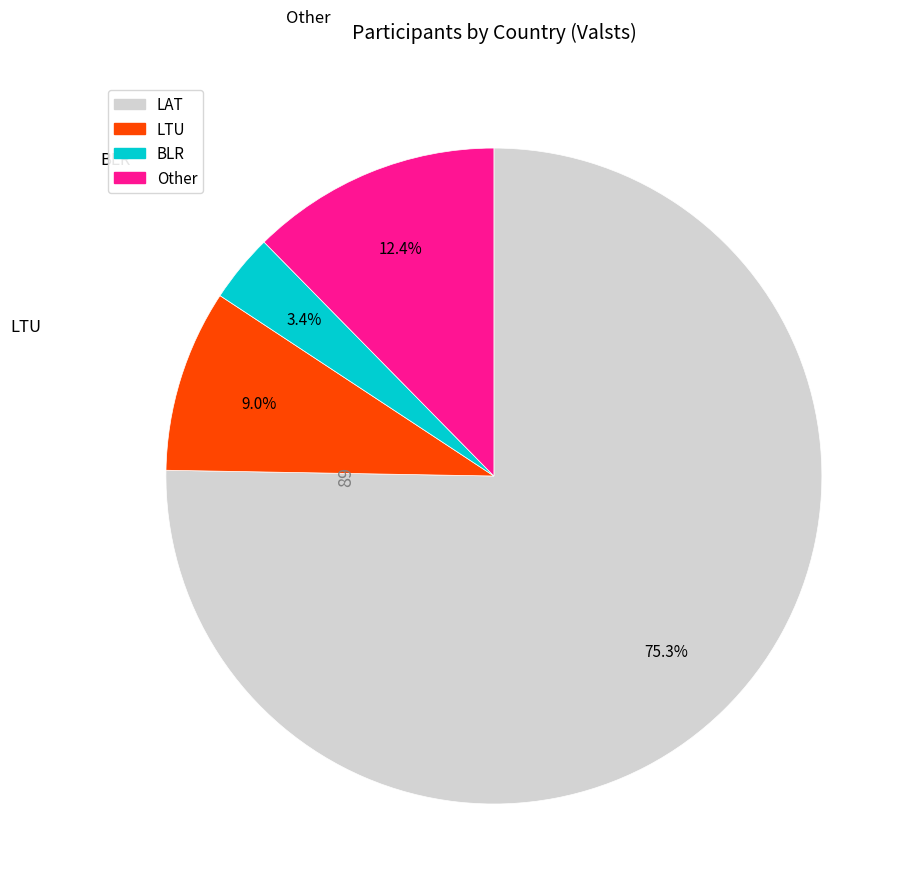

Do BLR and LTU together represent more than half of the pie?

No